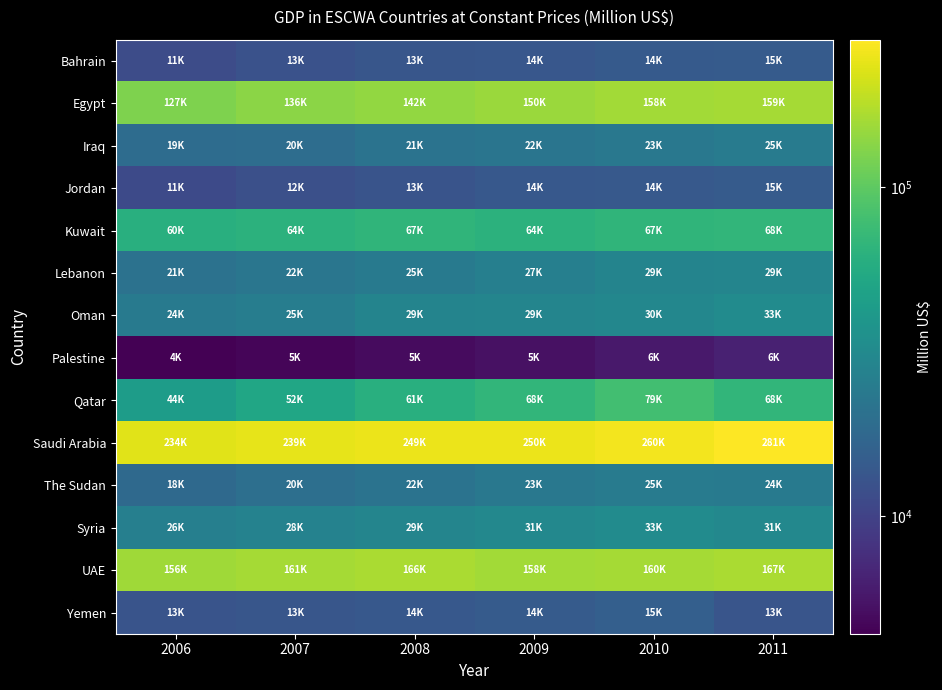

Count the number of categories in the chart.

6